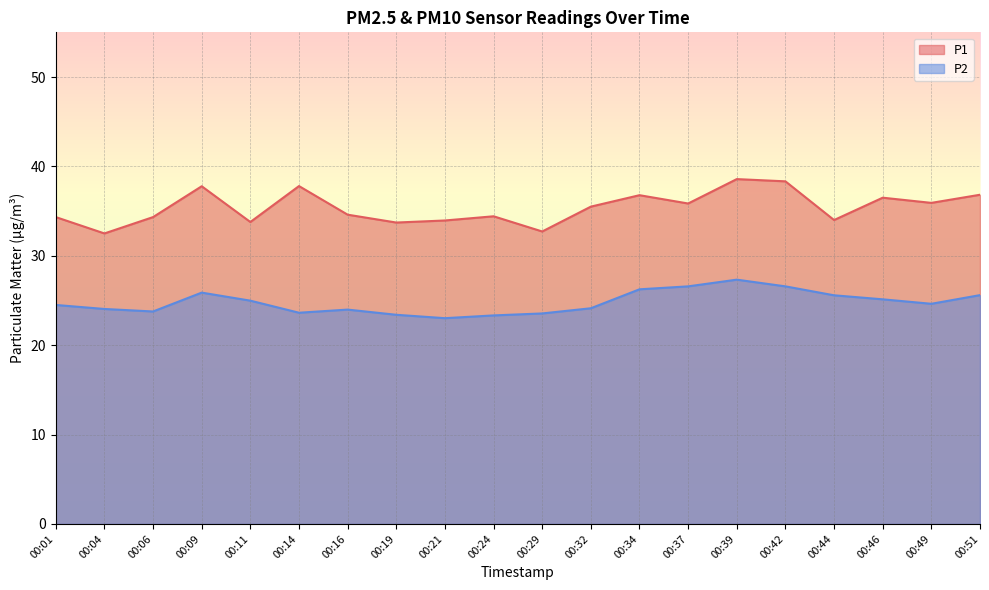

What are all the series names shown in the legend?

P1, P2